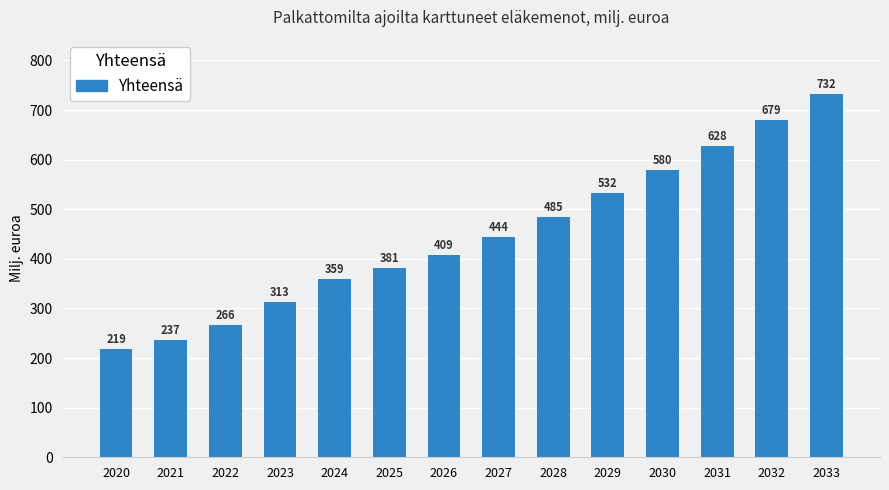

True or false: the data shows 627.8 at 2031.

True